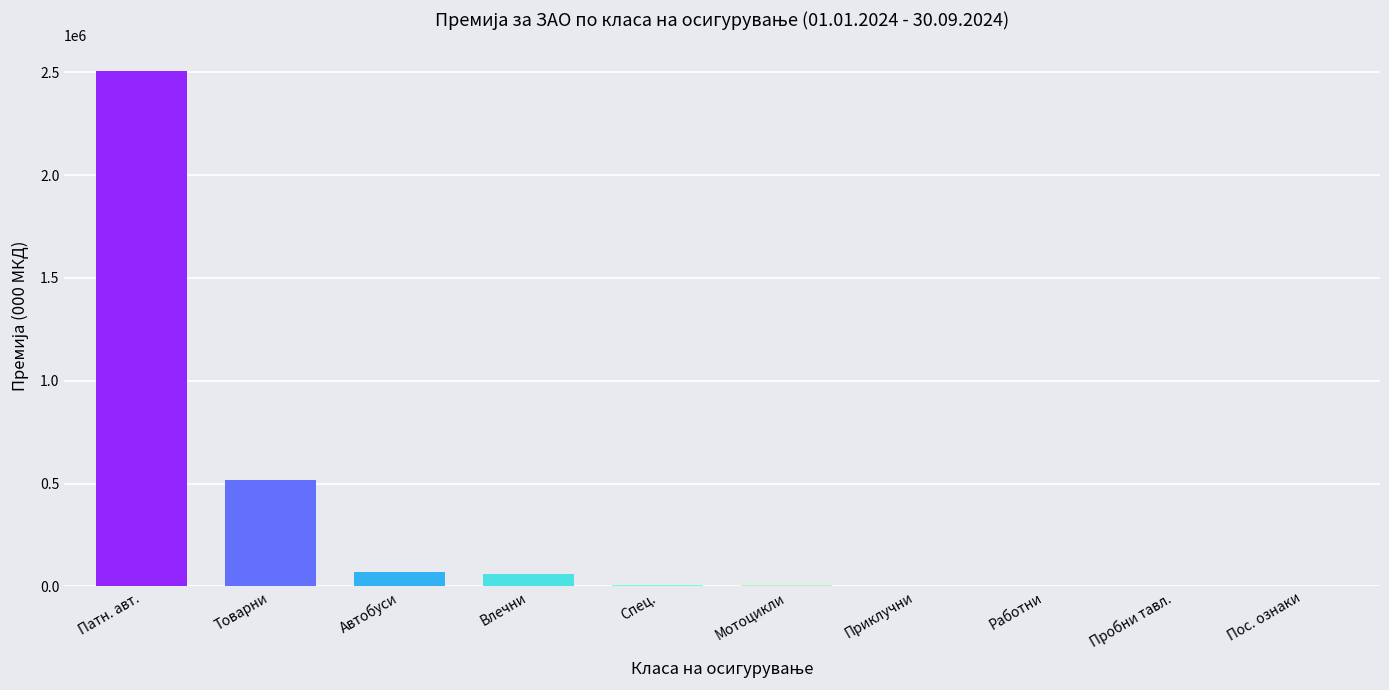

At which label is the value closest to 1252918?

Товарни